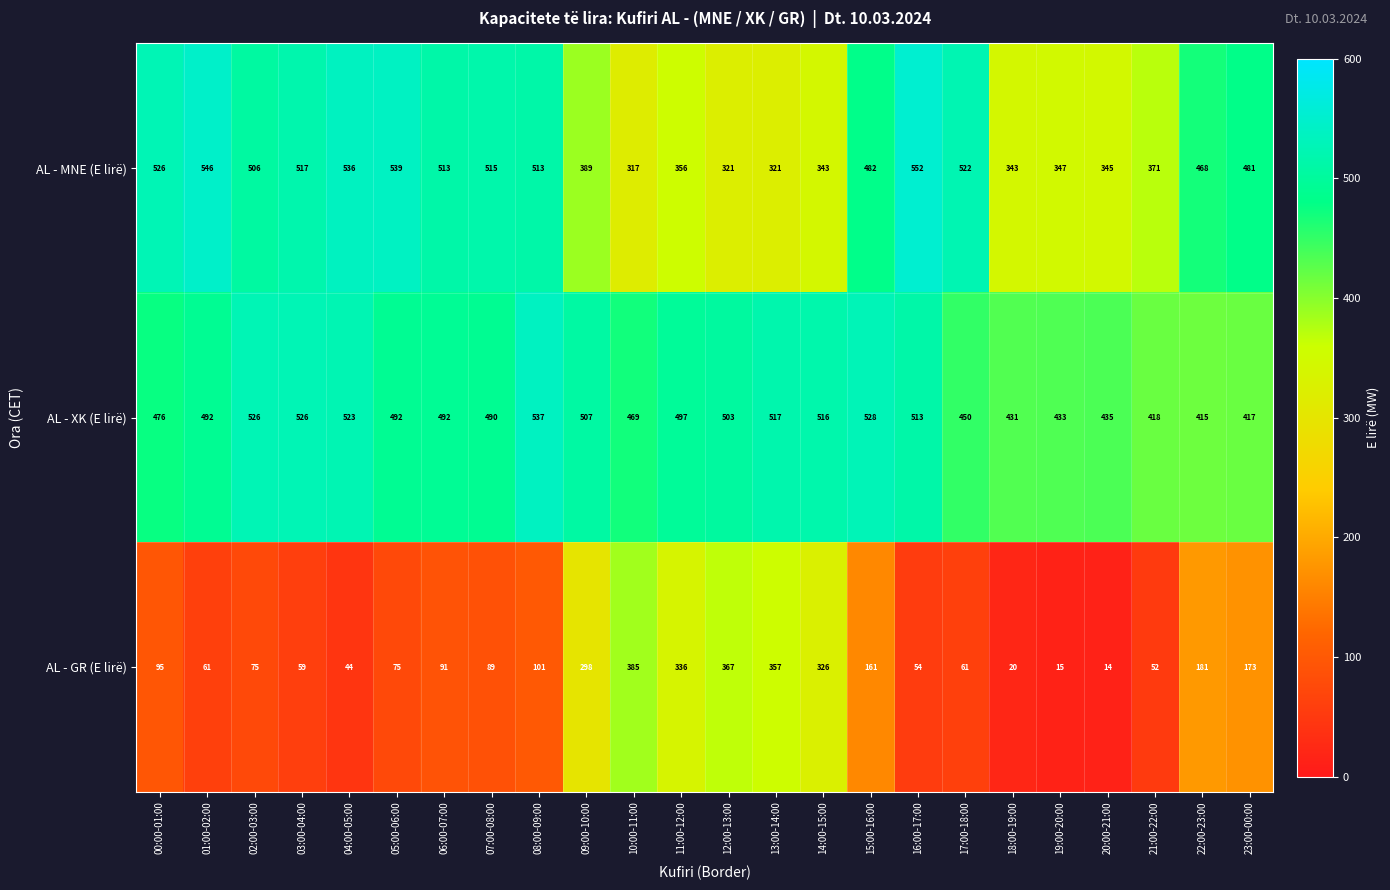

How many categories are shown in the chart?

24